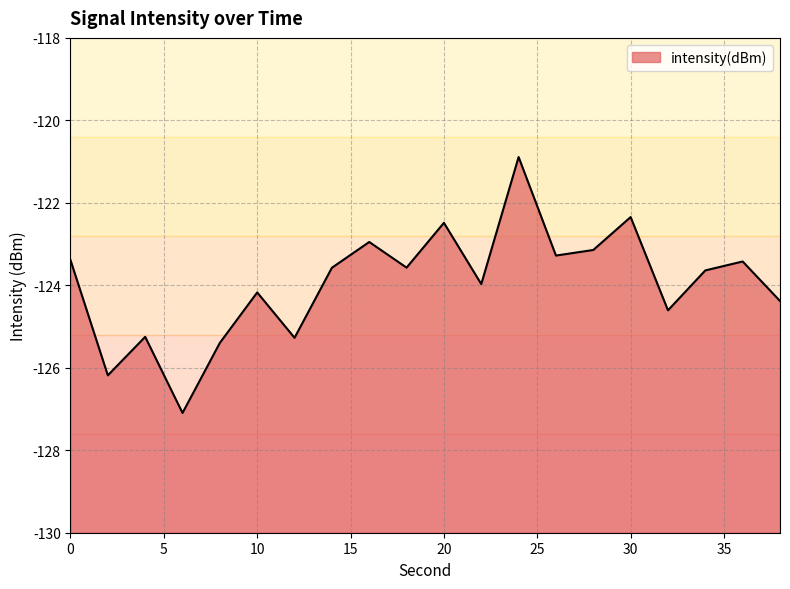

Rank the categories by value from highest to lowest.

24, 30, 20, 16, 28, 26, 0, 36, 18, 14, 34, 22, 10, 38, 32, 4, 12, 8, 2, 6